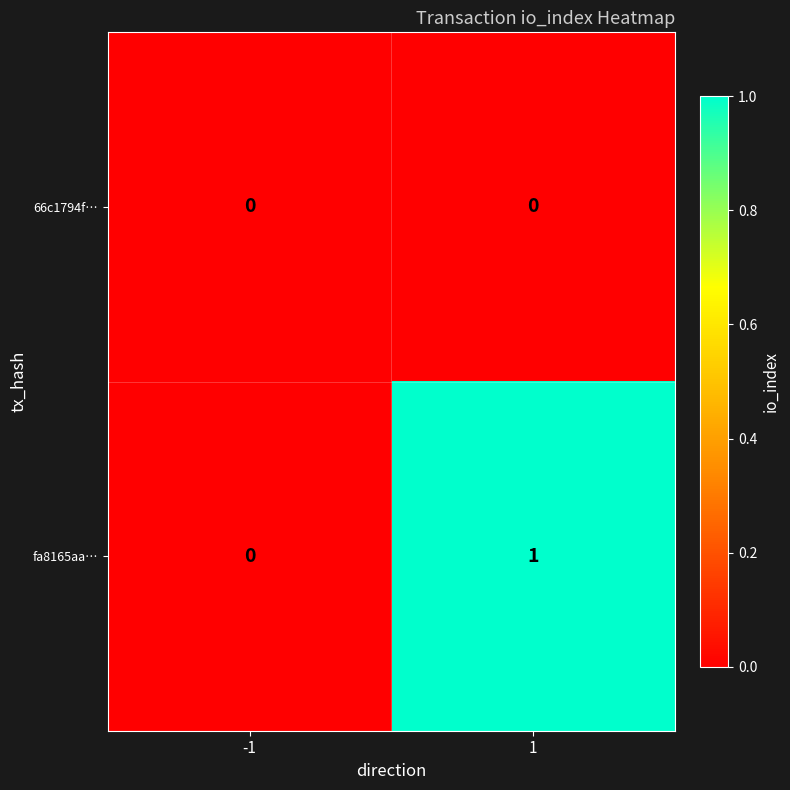

At which category is the sum across all series the highest?

1